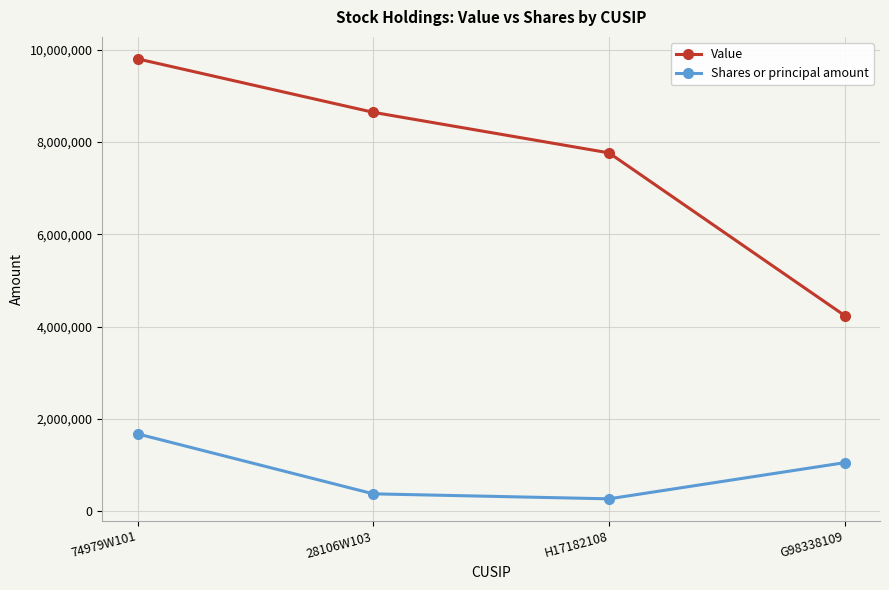

List the series in order of their overall mean, lowest first.

Shares or principal amount, Value